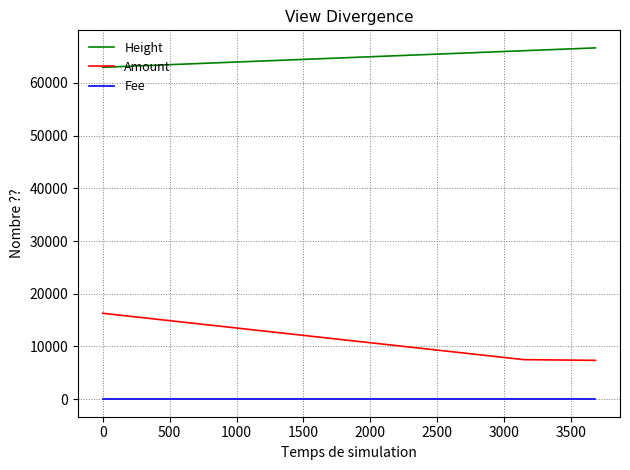

What is the average value of the Height series?

65239.0